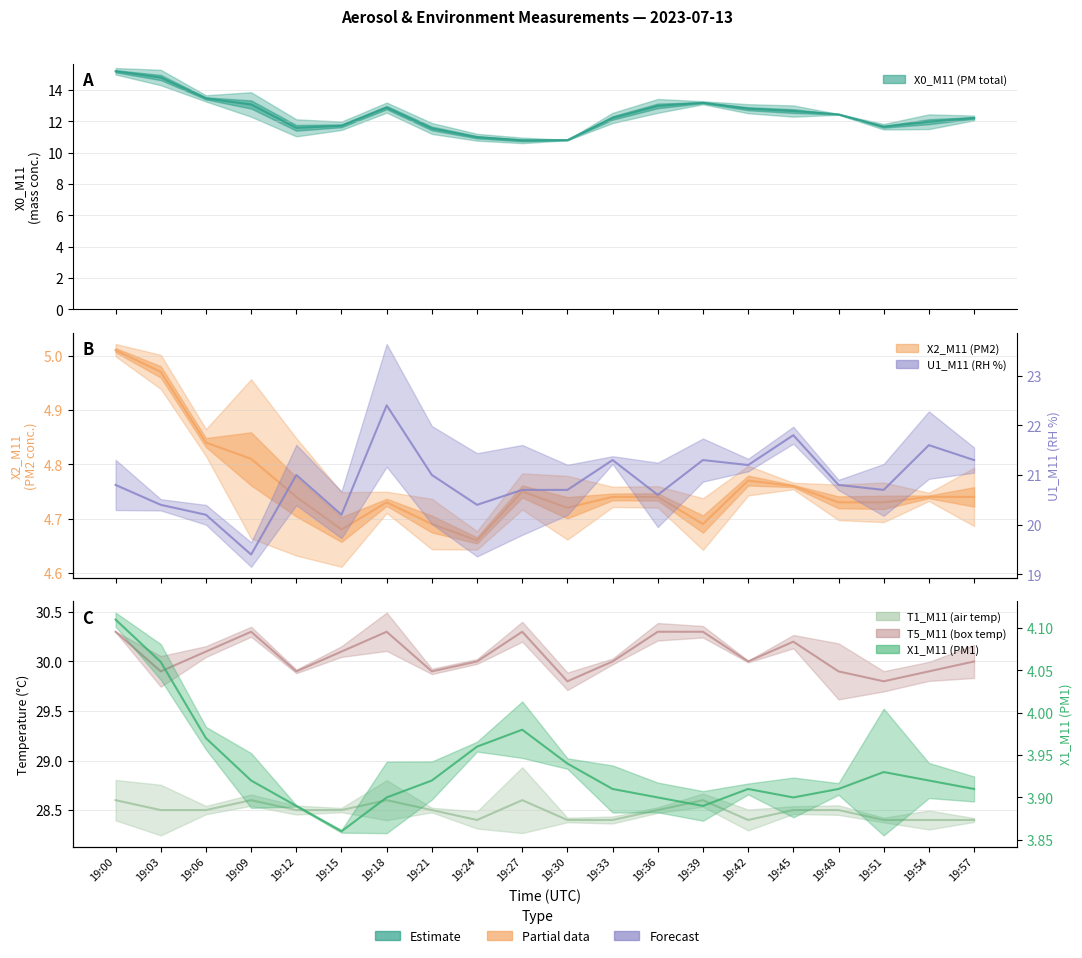

What is the total value across all series at 19:15?

99.0